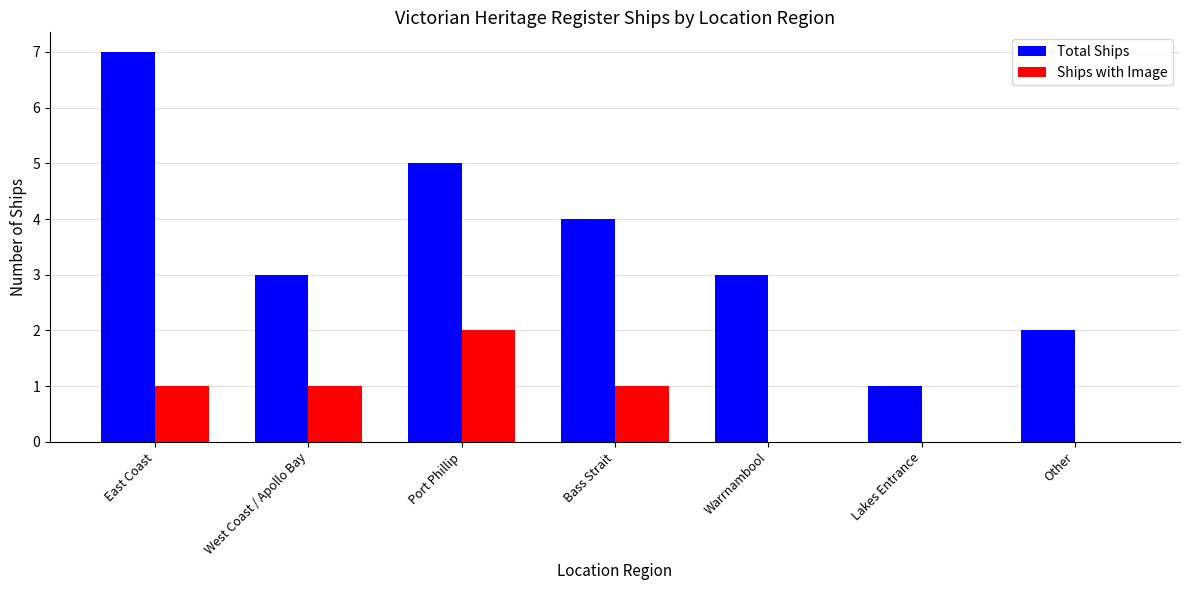

Reading left to right, extract all data points from this chart.

Total Ships: East Coast=7	West Coast / Apollo Bay=3	Port Phillip=5	Bass Strait=4	Warrnambool=3	Lakes Entrance=1	Other=2
Ships with Image: East Coast=1	West Coast / Apollo Bay=1	Port Phillip=2	Bass Strait=1	Warrnambool=0	Lakes Entrance=0	Other=0